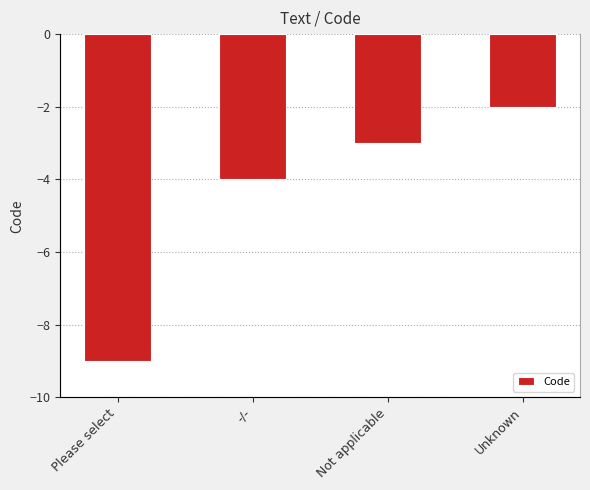

How many bars are there in total?

4